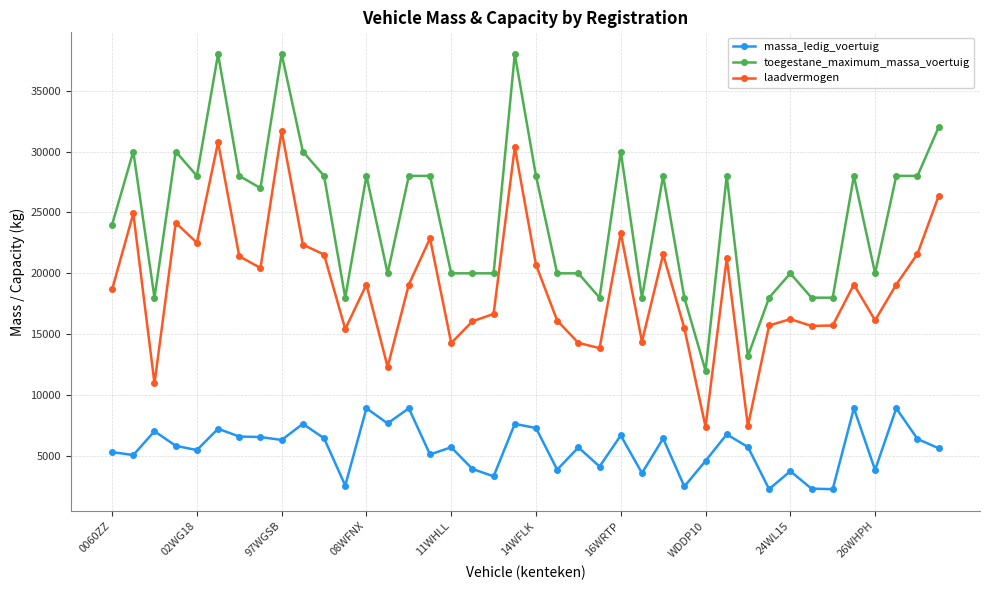

True or false: massa_ledig_voertuig and laadvermogen cross at least once.

False